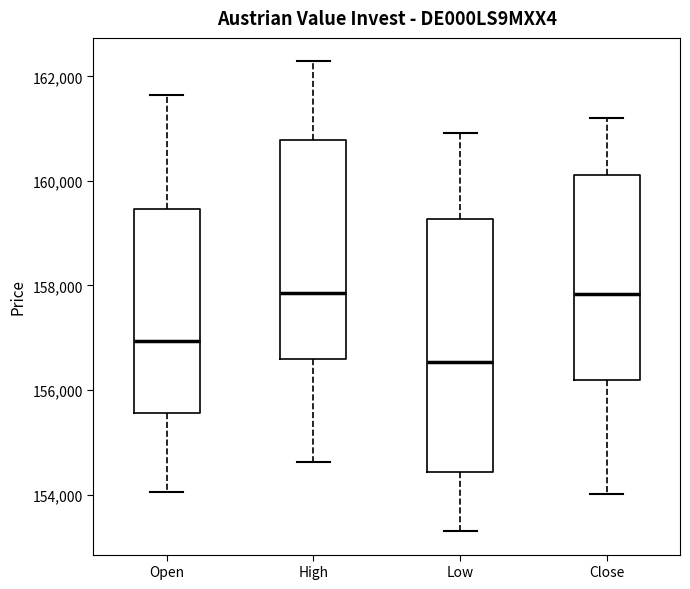

Reading left to right, transcribe this box plot: for each box, give where its median line is, the range the box spans, and where its two whiskers end, as read against the y-axis. The values are not printed on the chart, so give them approximately, as read against the axis.

Open: median 157000, box 155600 to 159400, whiskers 154000 to 161600
High: median 157800, box 156600 to 160800, whiskers 154600 to 162200
Low: median 156600, box 154400 to 159200, whiskers 153400 to 161000
Close: median 157800, box 156200 to 160200, whiskers 154000 to 161200